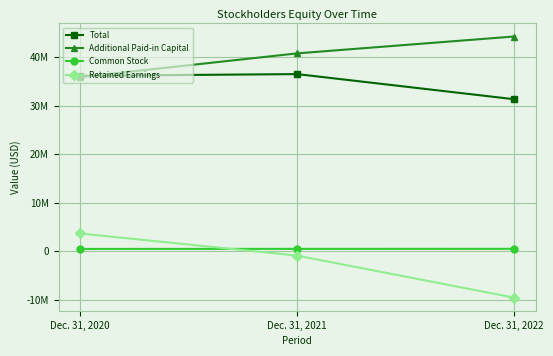

What is the value of the Common Stock point at the 1st from the left?

466801